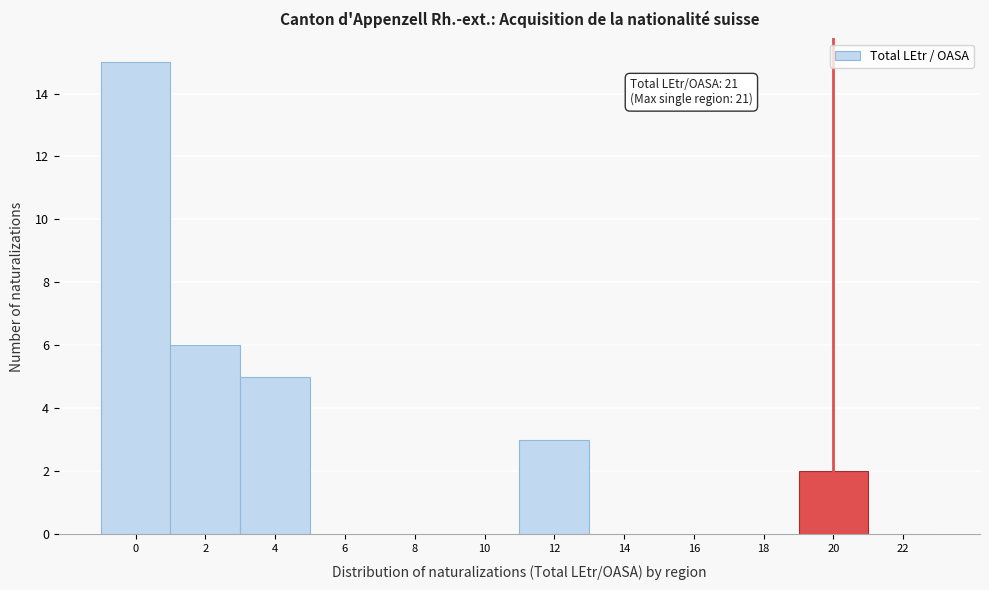

Reading right to left, transcribe all the data shown in this chart.

22=0	20=2	18=0	16=0	14=0	12=3	10=0	8=0	6=0	4=5	2=6	0=15